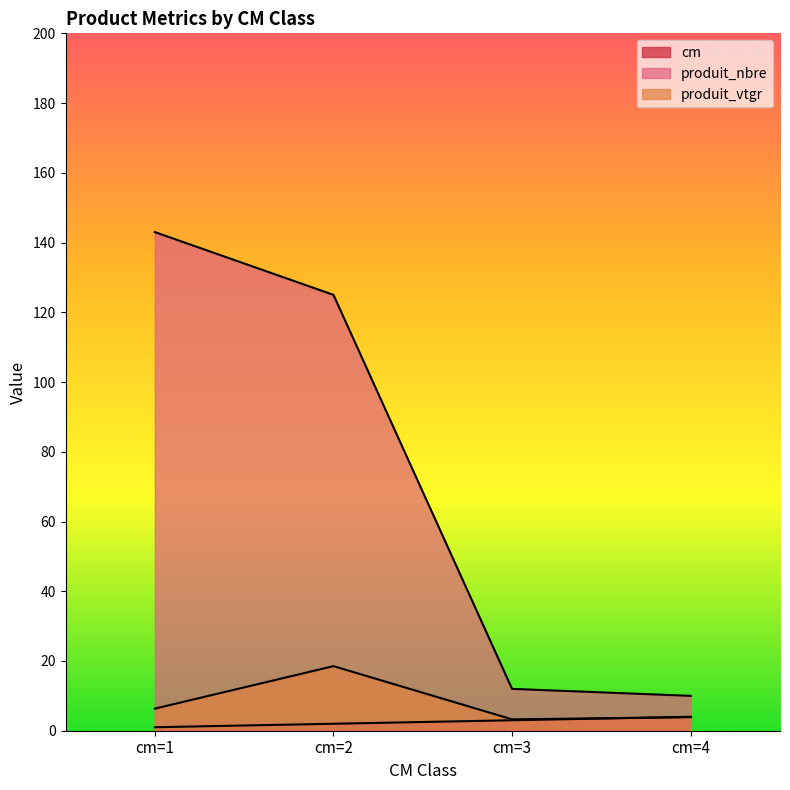

Reading left to right, list all the values displayed in this chart.

cm: 1.0	2.0	3.0	4.0
produit_nbre: 143.0	125.0	12.0	10.0
produit_vtgr: 6.3	18.5	3.3	3.9